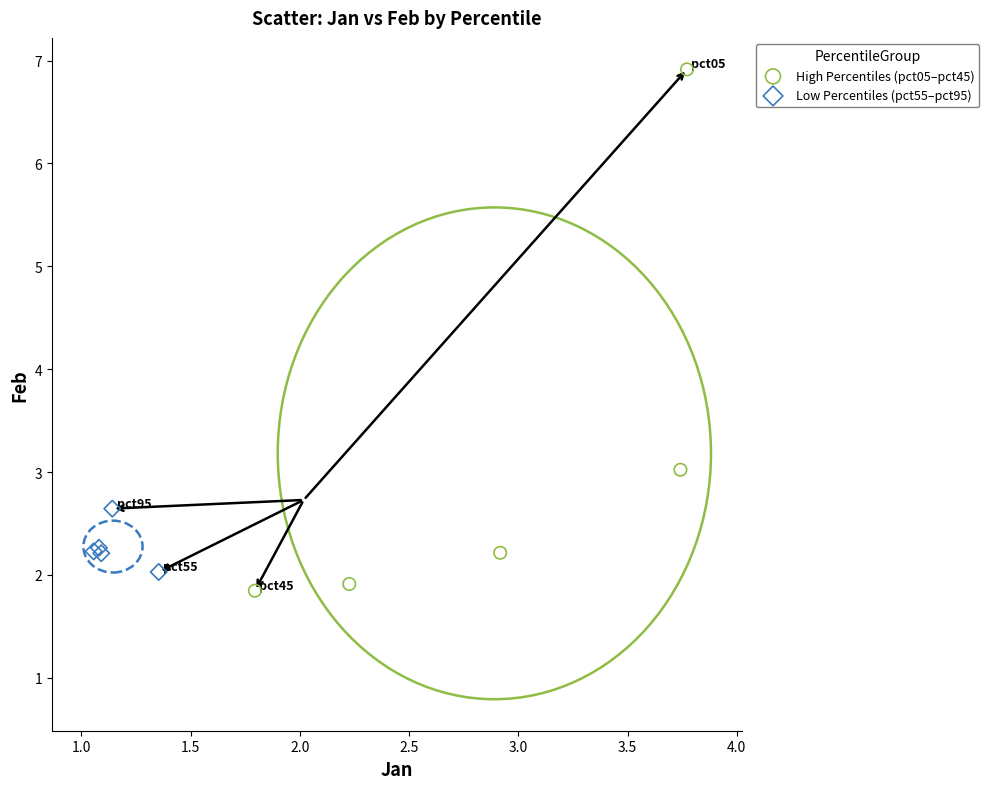

Which series has the largest Y range (max minus min)?

High Percentiles (pct05–pct45)